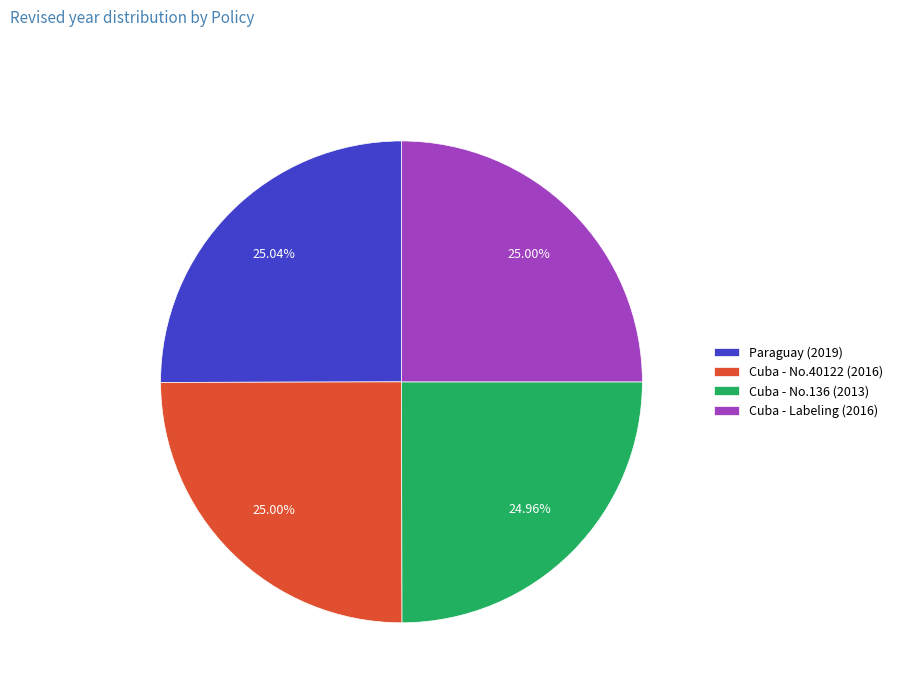

What is the ratio of the value at Cuba - No.40122 (2016) to the value at Paraguay (2019)?

1.0